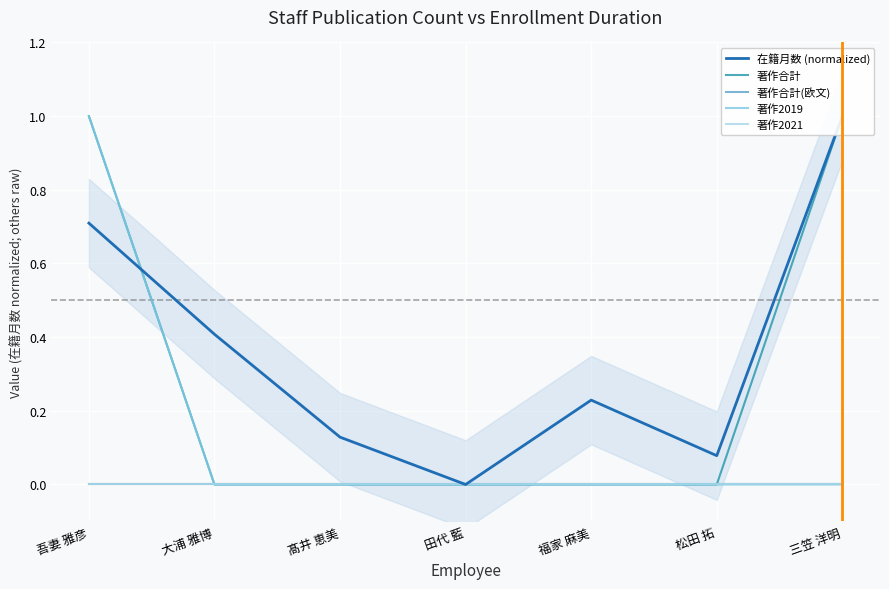

True or false: 著作2021 and 著作2019 cross at least once.

False